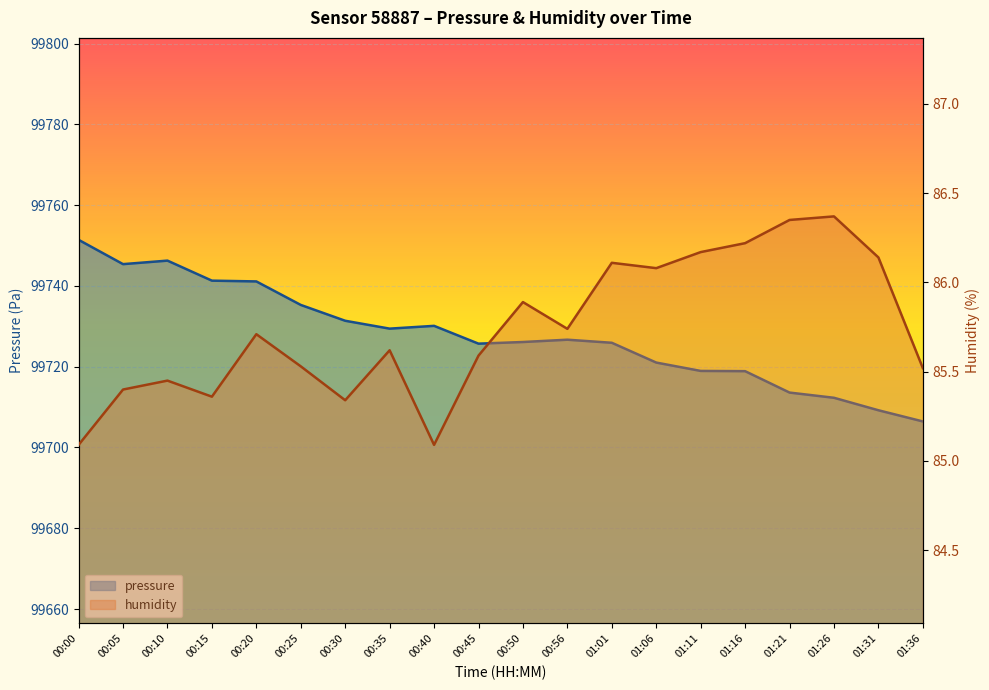

What is the sum of the pressure values at 00:25 and 00:30?

199466.7